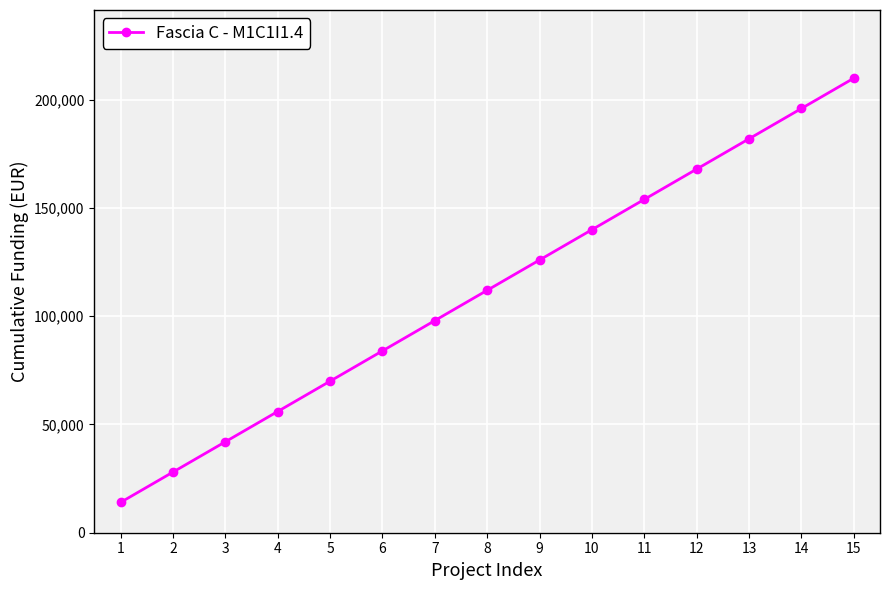

How many data points does each series have?

15